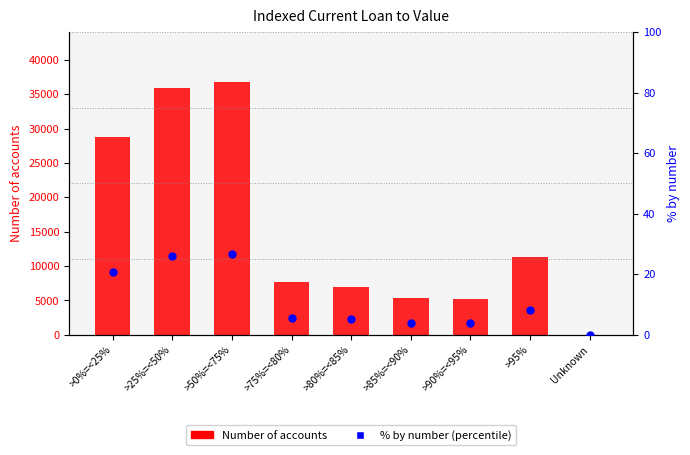

What is the total value across all series at >90%=<95%?

5162.7